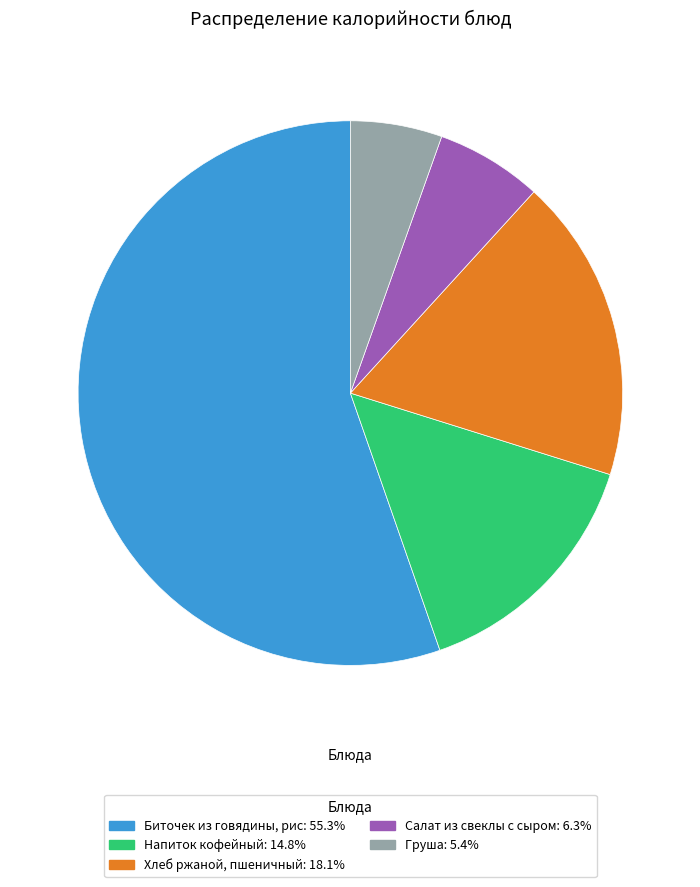

Which slice is the largest?

Биточек из говядины, рис